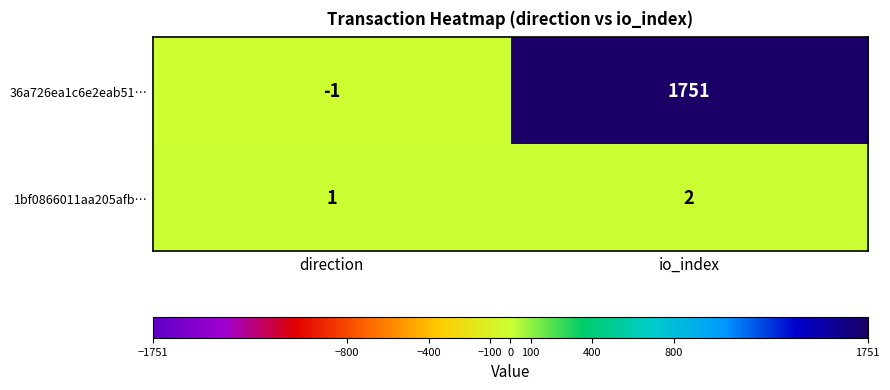

Count the number of categories in the chart.

2